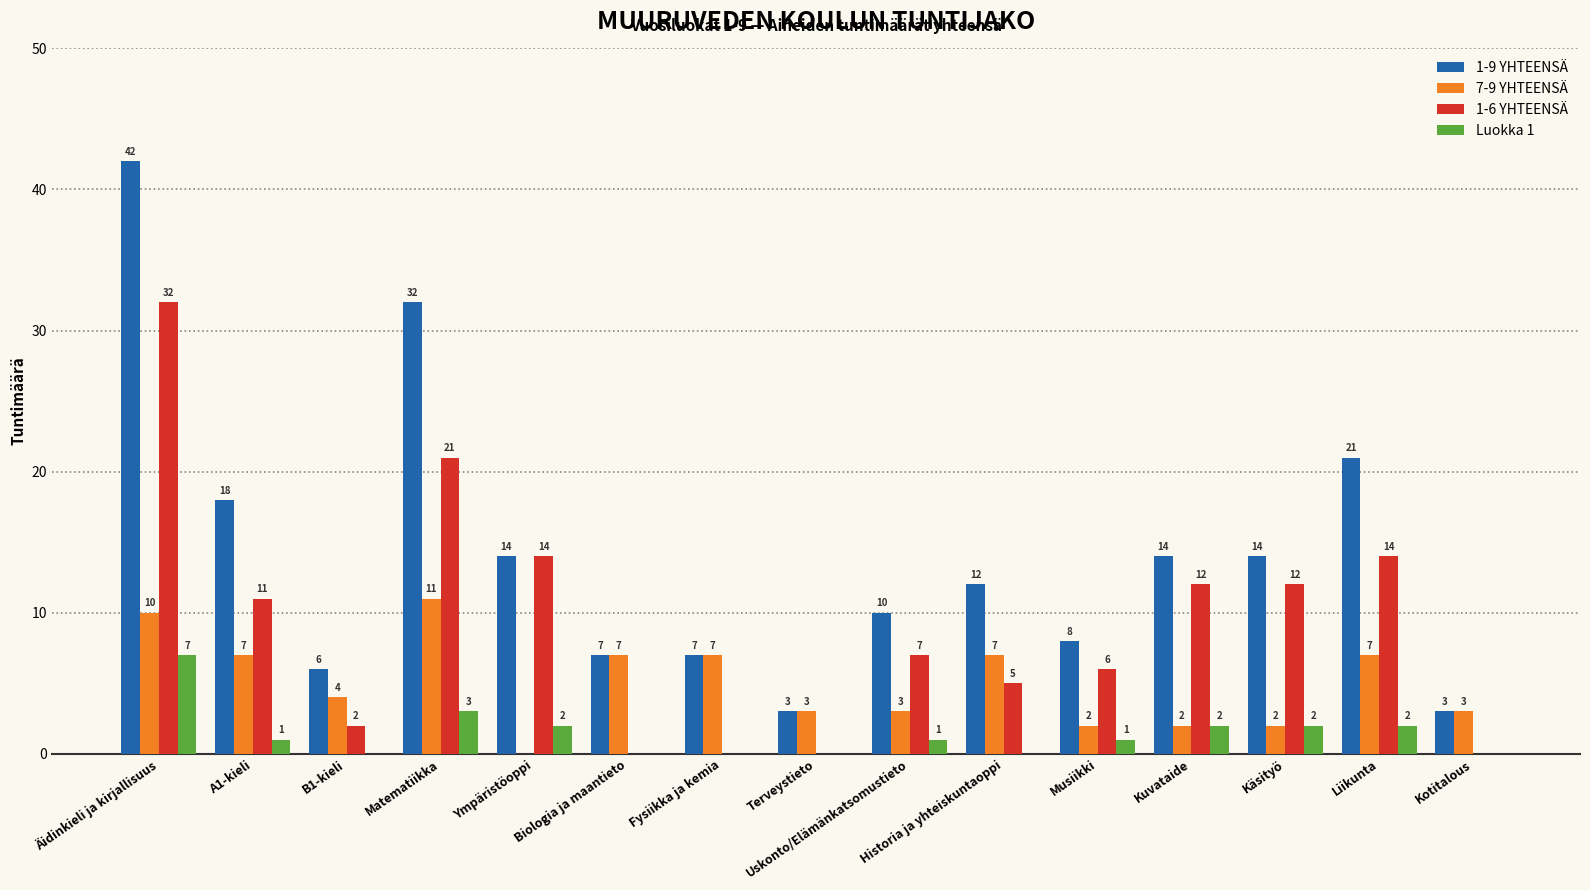

Count the Luokka 1 values in the range 0 to 2.

13